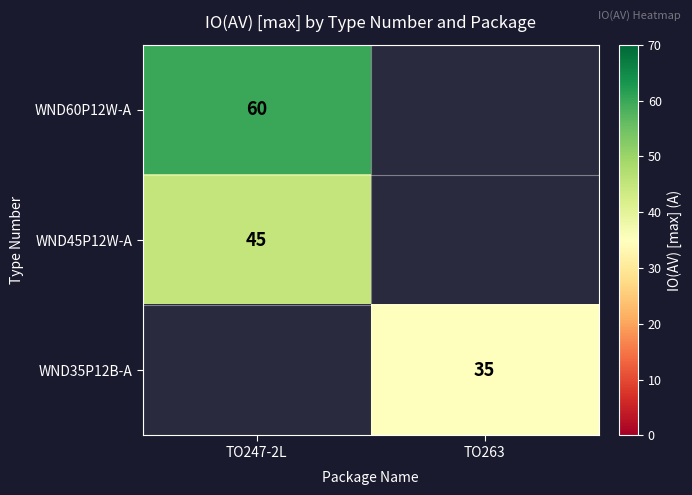

The value of WND35P12B-A at TO263 is 35. True or false?

True